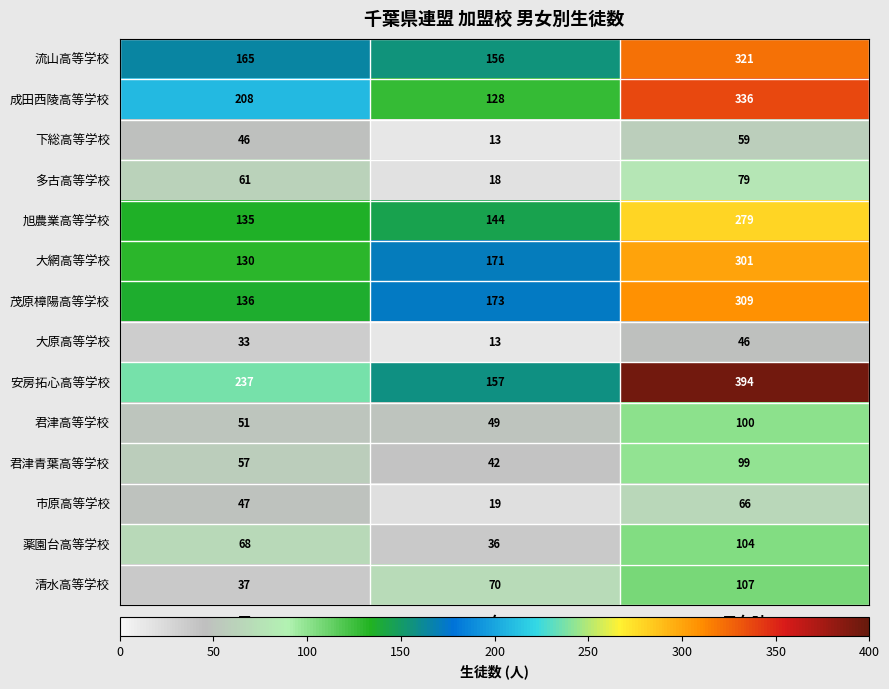

The 君津高等学校 series shows 49 at 女. True or false?

True